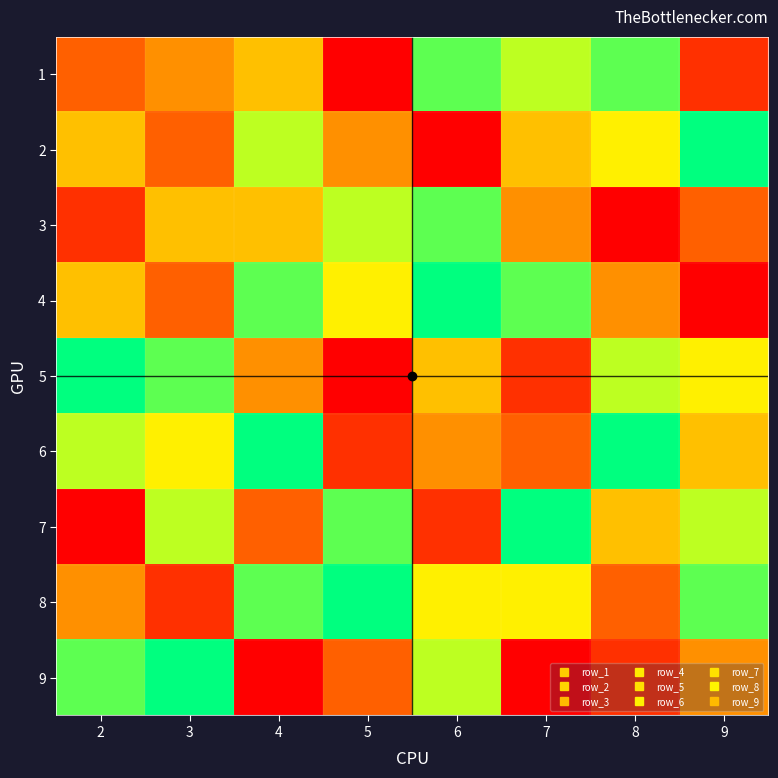

At which category is the sum across all series the highest?

4